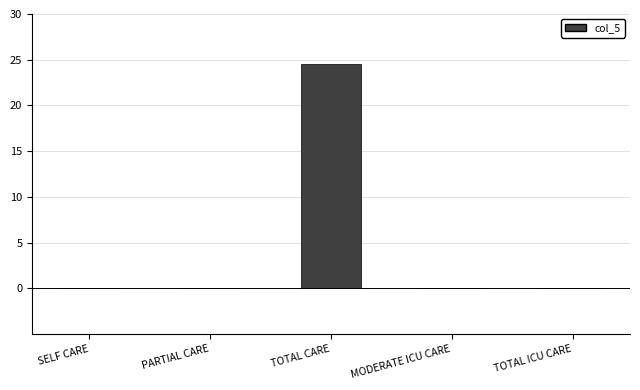

Is it true that the value at TOTAL CARE is 12.9?

False